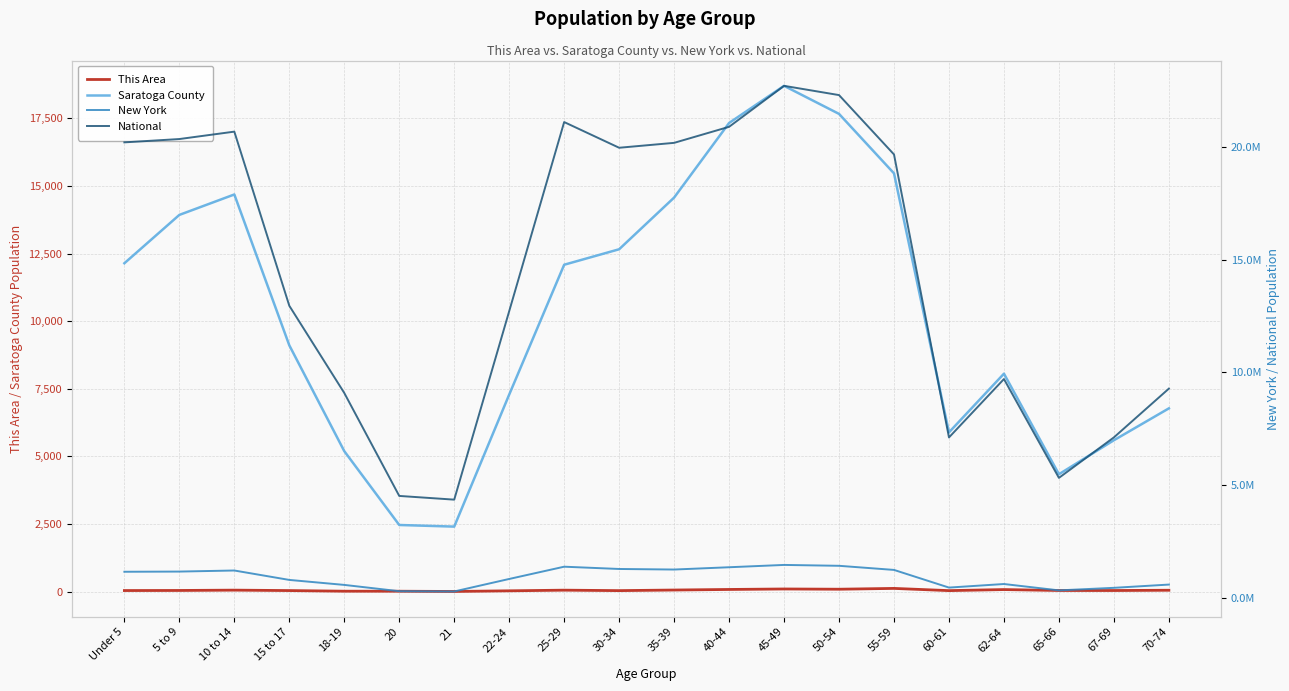

How many data points in National are less than 19664805?

10